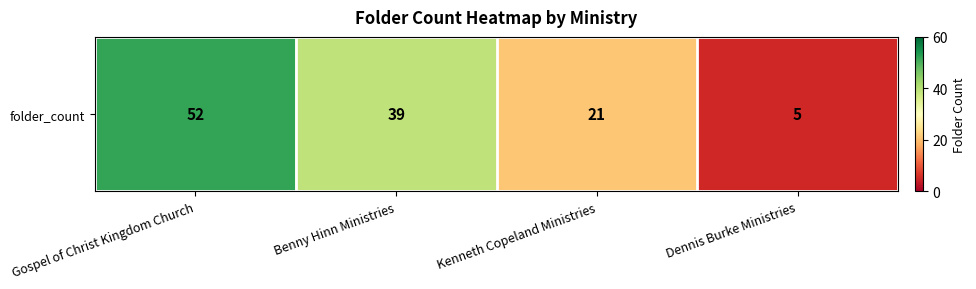

Where is the data nearest to the value 28?

Kenneth Copeland Ministries